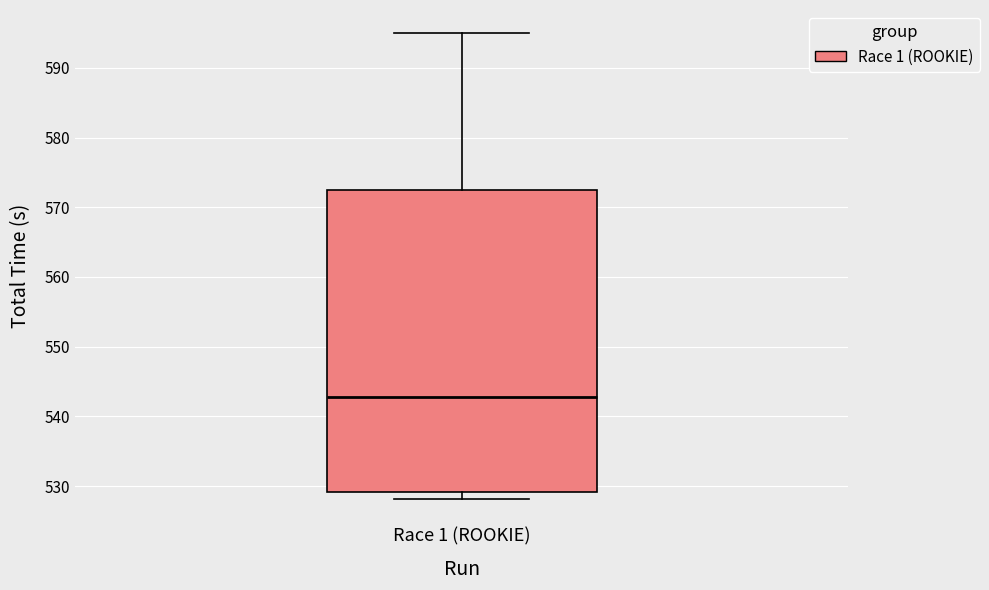

Read this box plot against the y-axis: the position of the median line, the range covered by the box, and the ends of both whiskers. The values are not printed on the chart, so give them approximately, as read against the axis.

median 543, box 529 to 572, whiskers 528 to 595